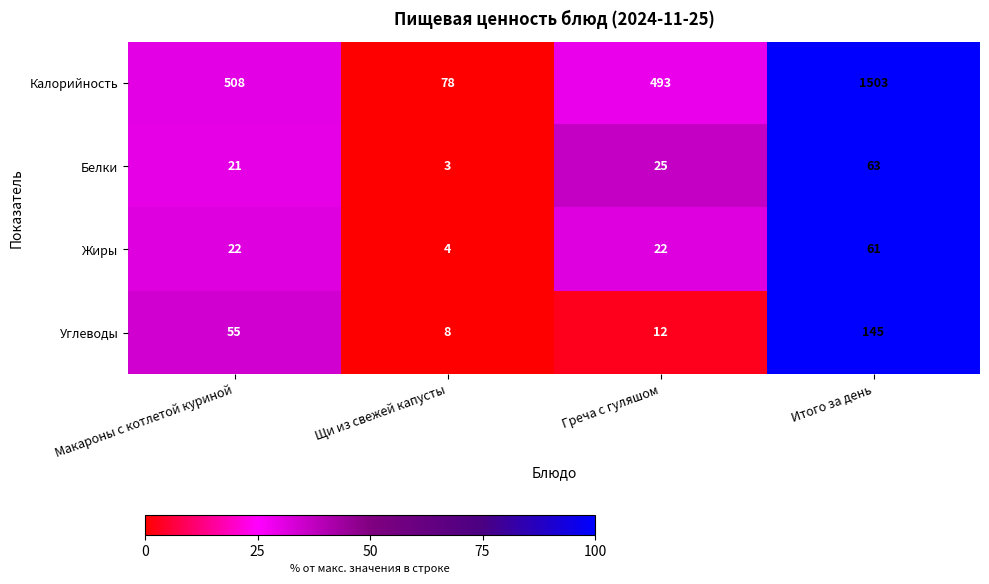

How many values in the Калорийность series are below 508?

2